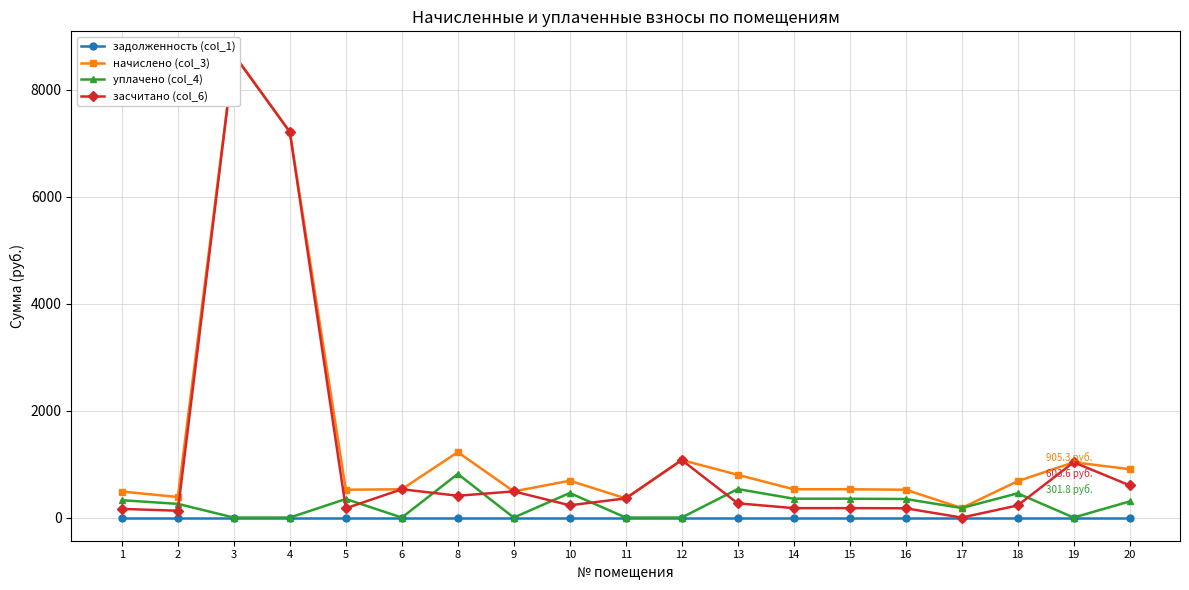

List the series in order of their peak value, lowest first.

задолженность (col_1), уплачено (col_4), начислено (col_3), засчитано (col_6)